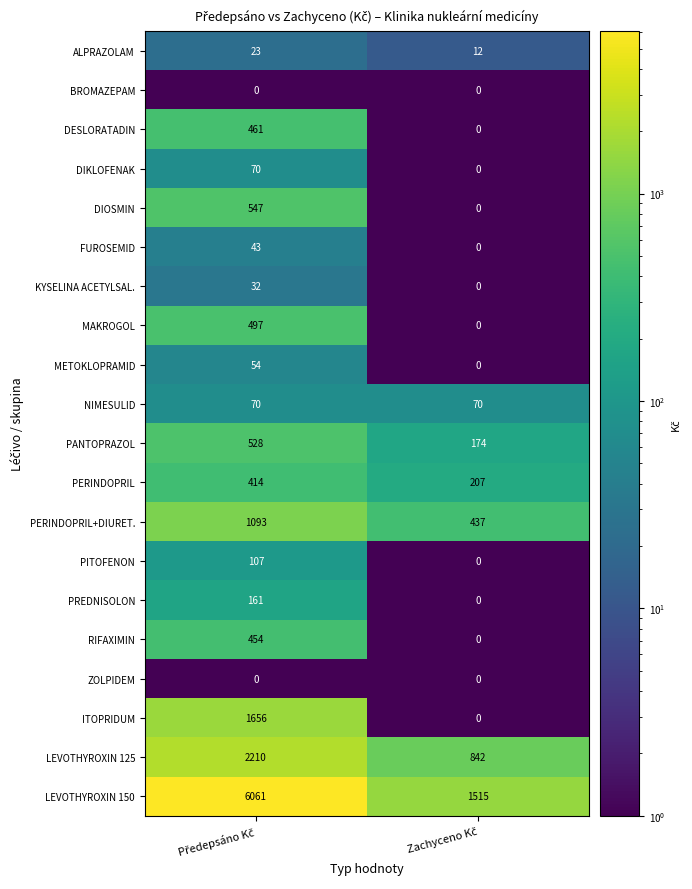

Which series has the largest range (max minus min)?

LEVOTHYROXIN 150